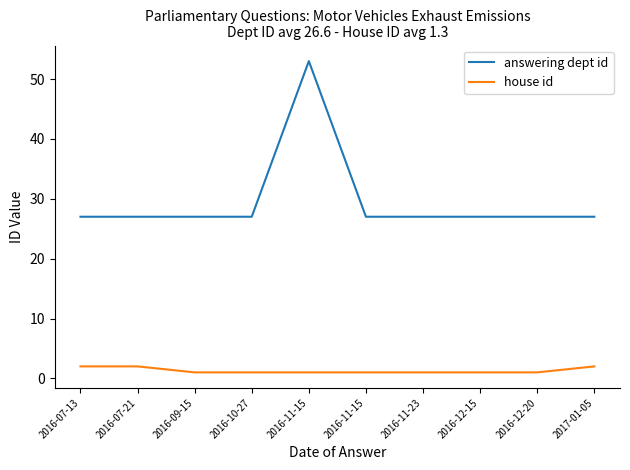

At which category is the sum across all series the highest?

2016-11-15